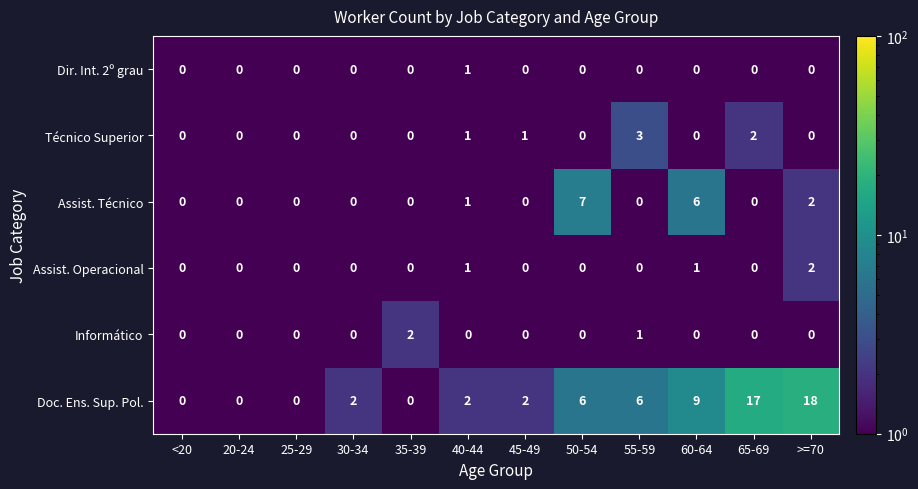

Which series has the largest range (max minus min)?

Doc. Ens. Sup. Pol.